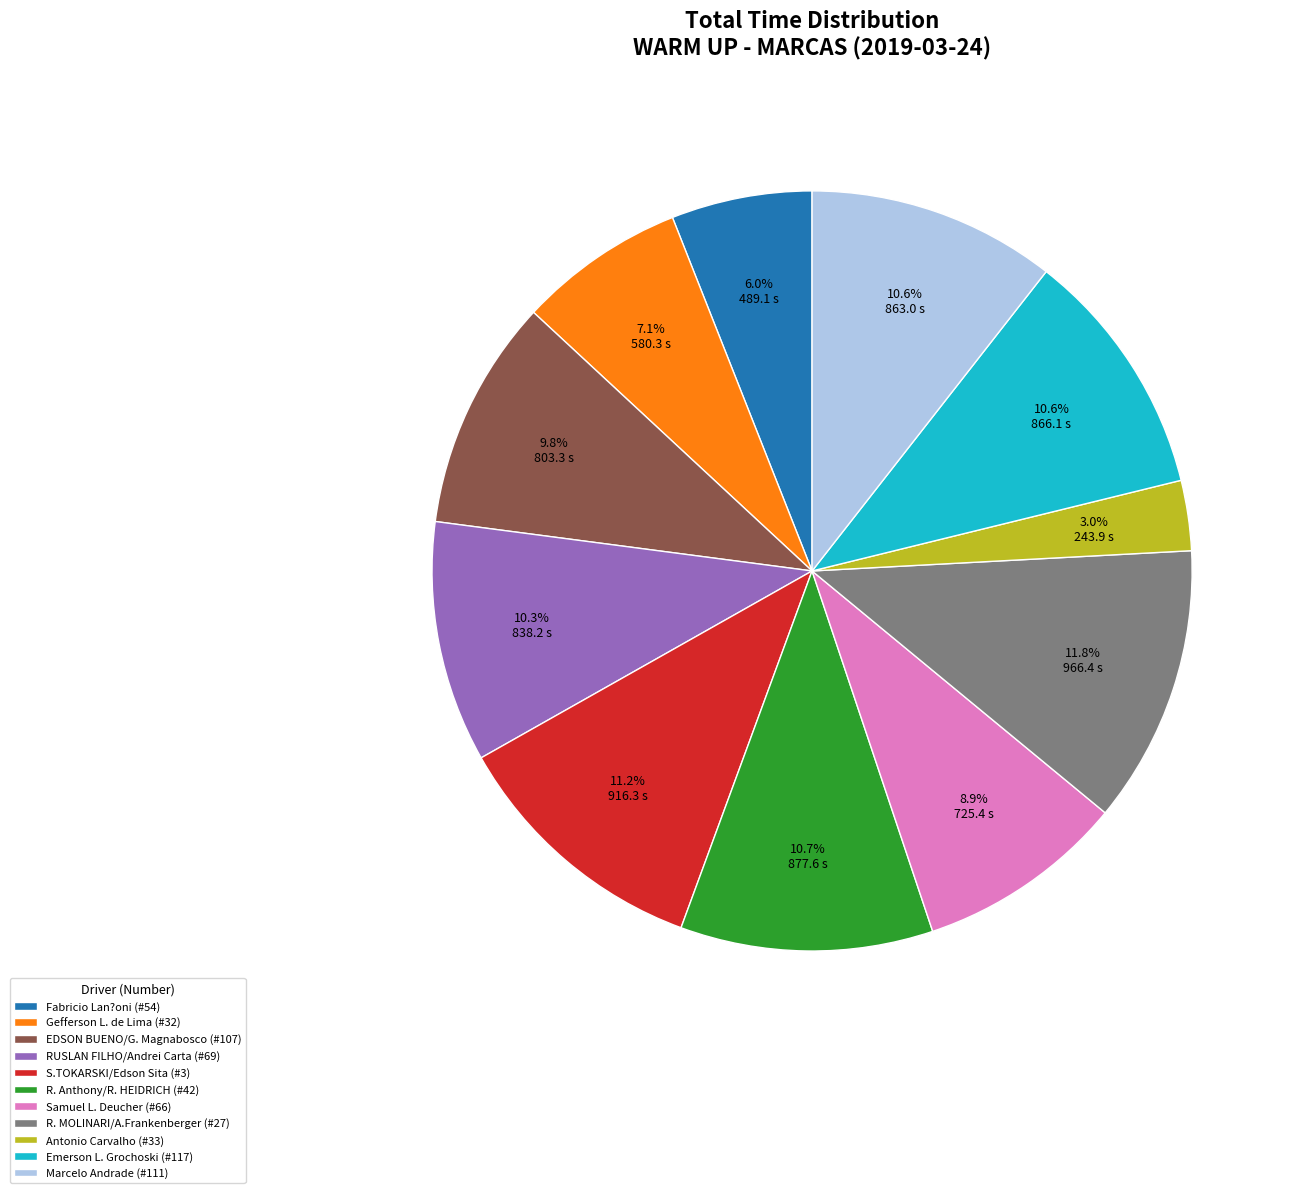

Is EDSON BUENO/G. Magnabosco (#107) the majority of the pie?

No